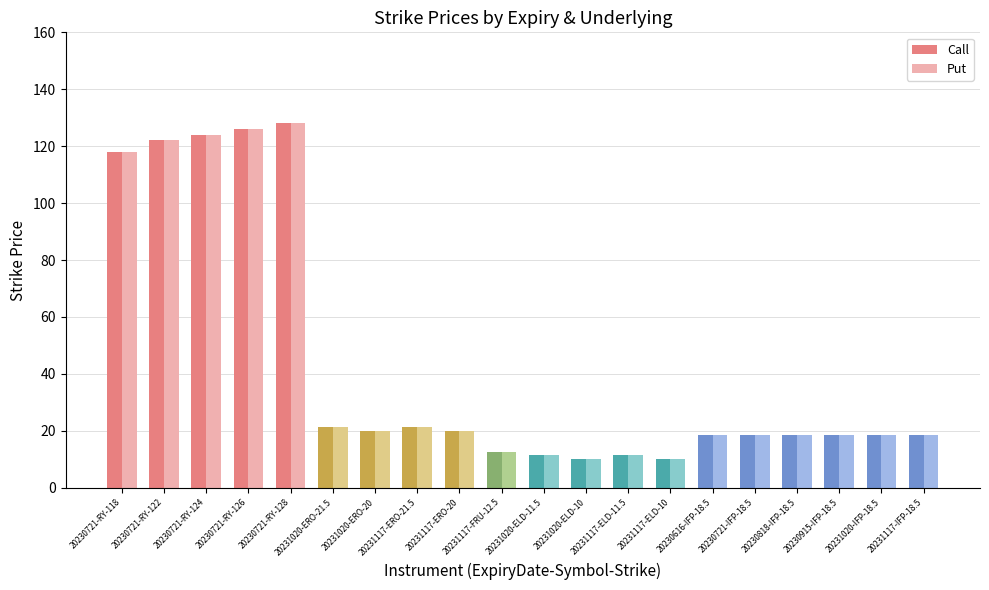

Which category has the highest value in the Put series?

20230721-RY-128